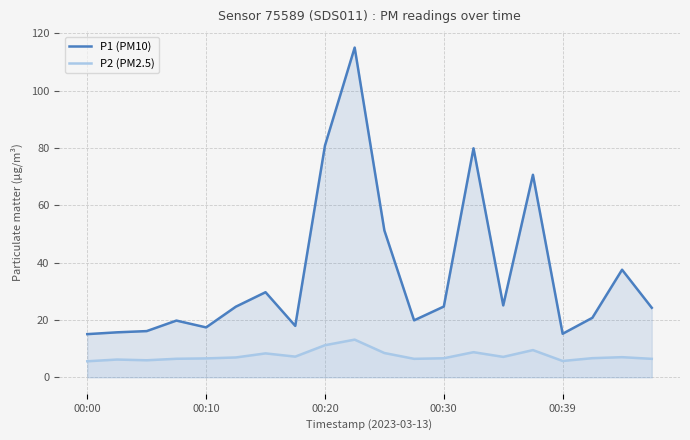

How many lines are shown in the chart?

2